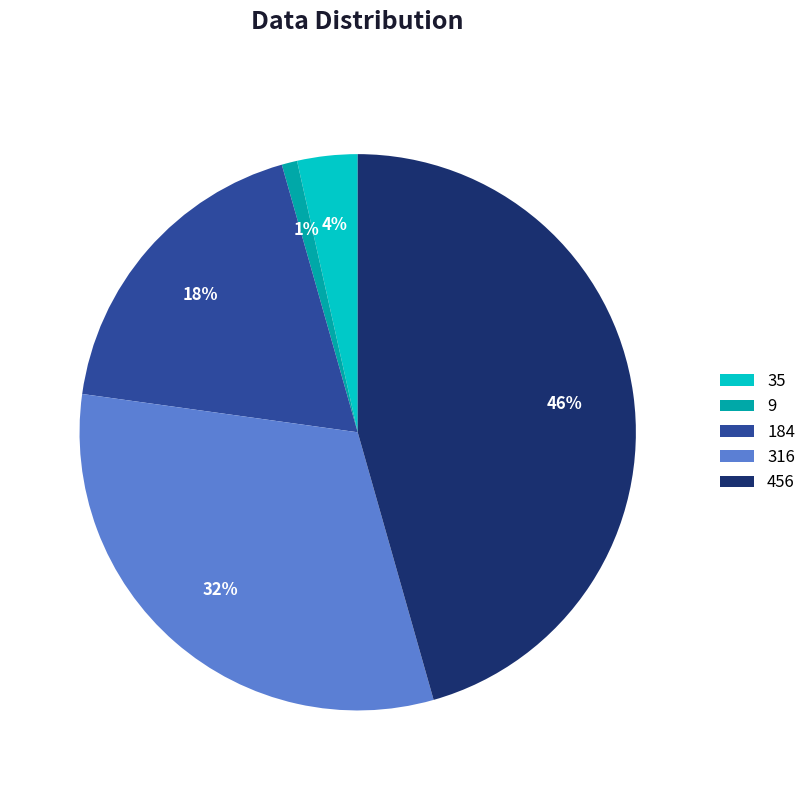

Is it true that 316 is 41% of the pie?

False